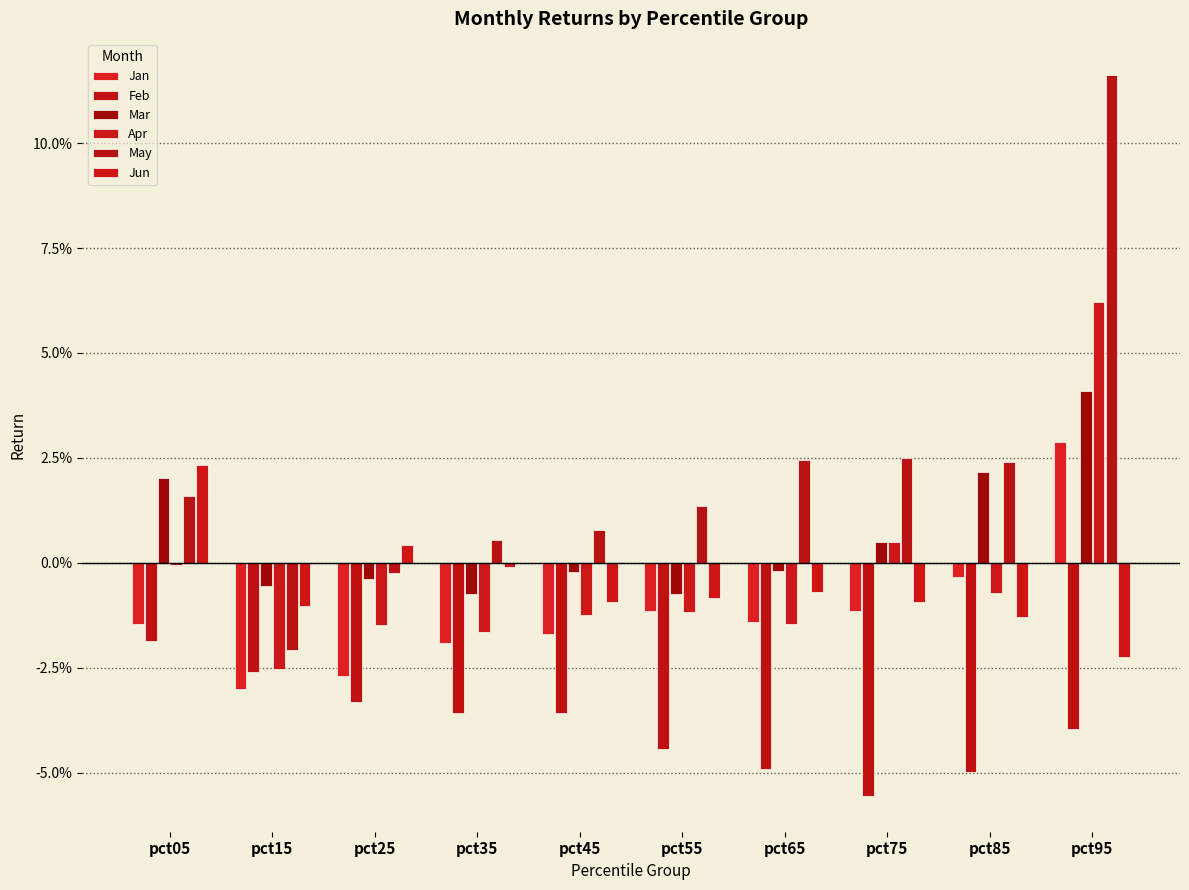

Does the chart contain stacked bars?

No